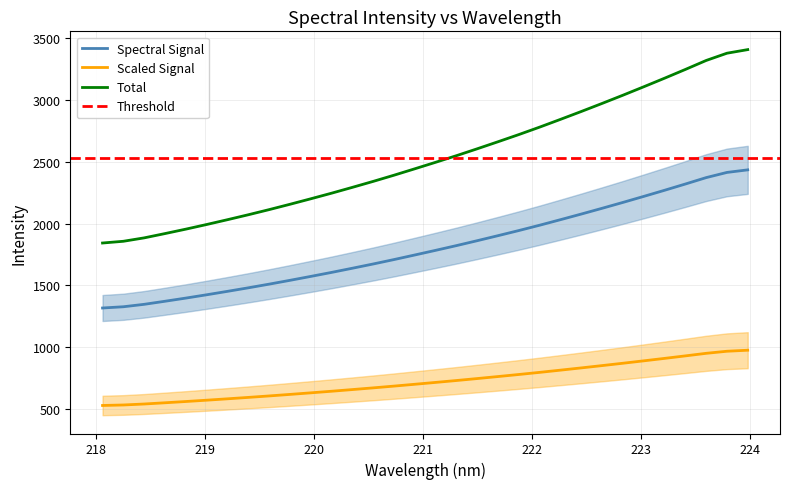

True or false: Spectral Signal and Scaled Signal intersect in this chart.

False